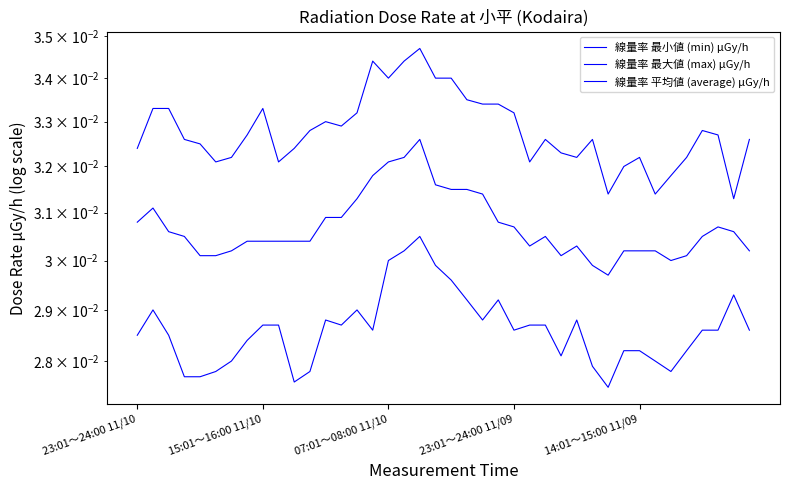

How many 線量率 最小値 (min) μGy/h values are between 0 and 1?

40